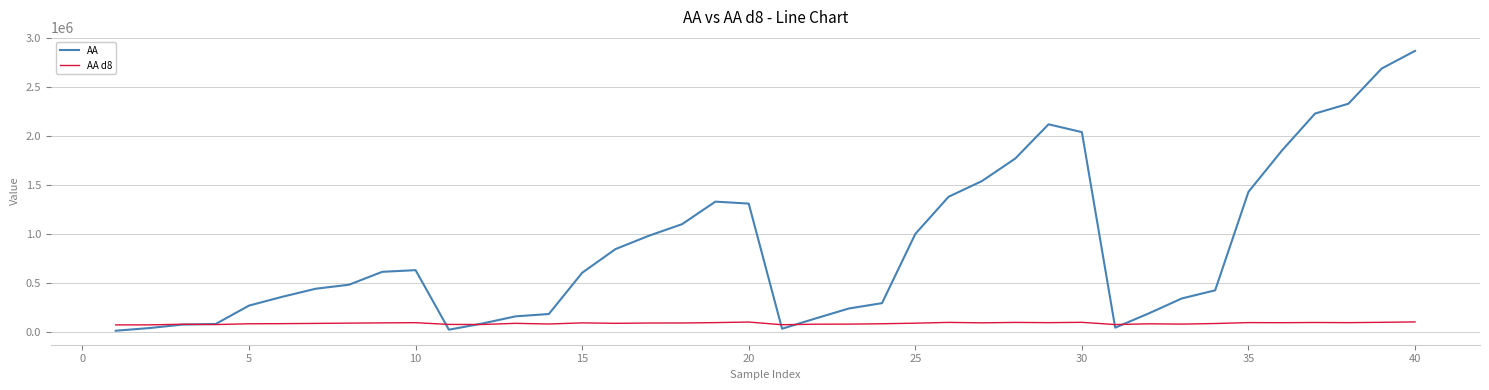

Rank the series by their maximum value, from lowest to highest.

AA d8, AA